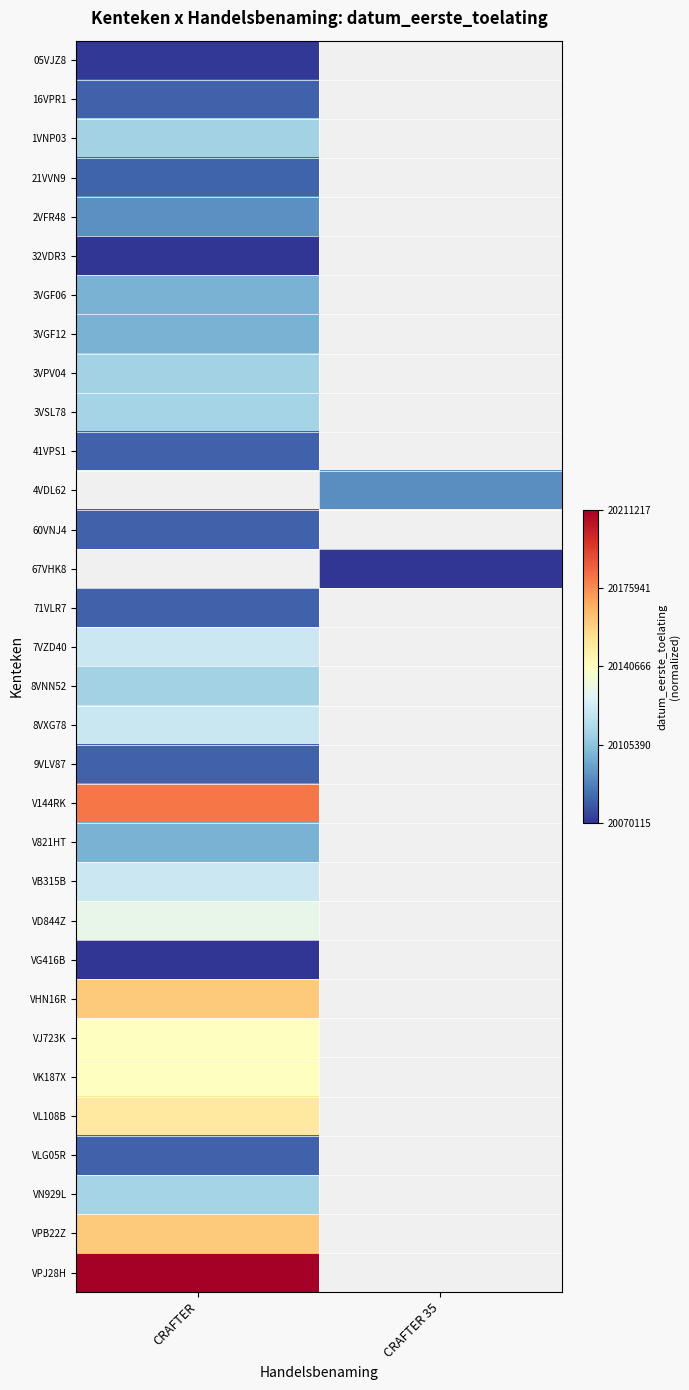

Is it true that VPB22Z equals 0.2 at CRAFTER?

False